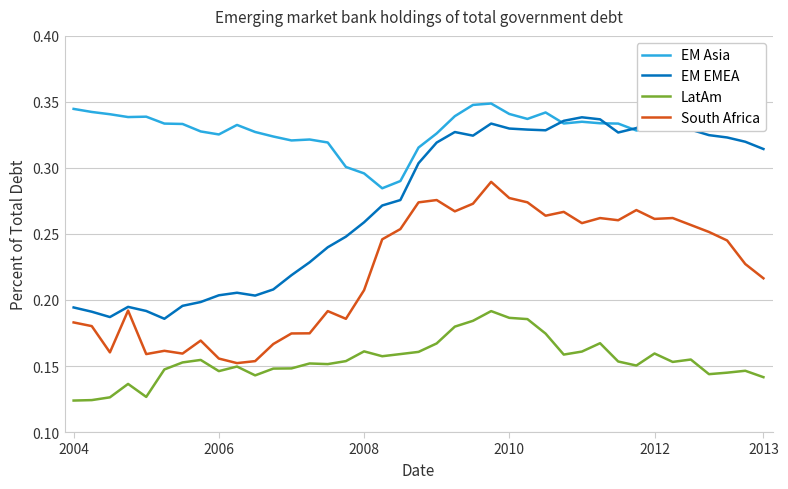

True or false: LatAm and EM EMEA cross at least once.

False